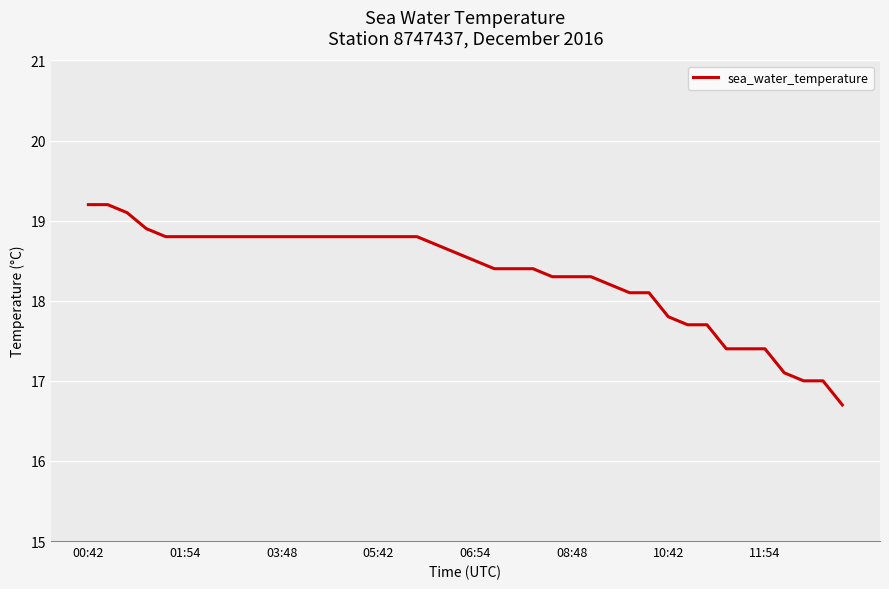

What is the difference between the maximum and minimum values?

2.5